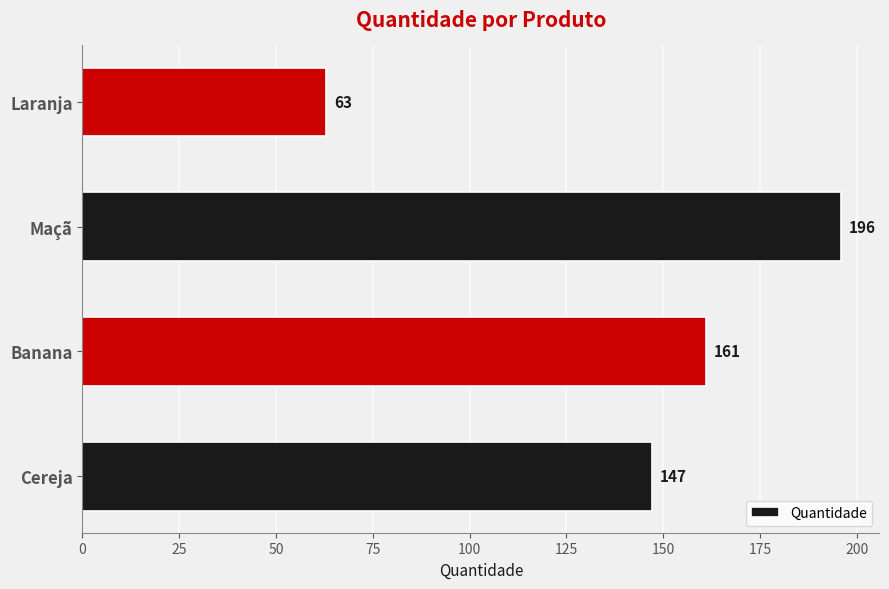

Which category has the lowest value across all series?

Laranja